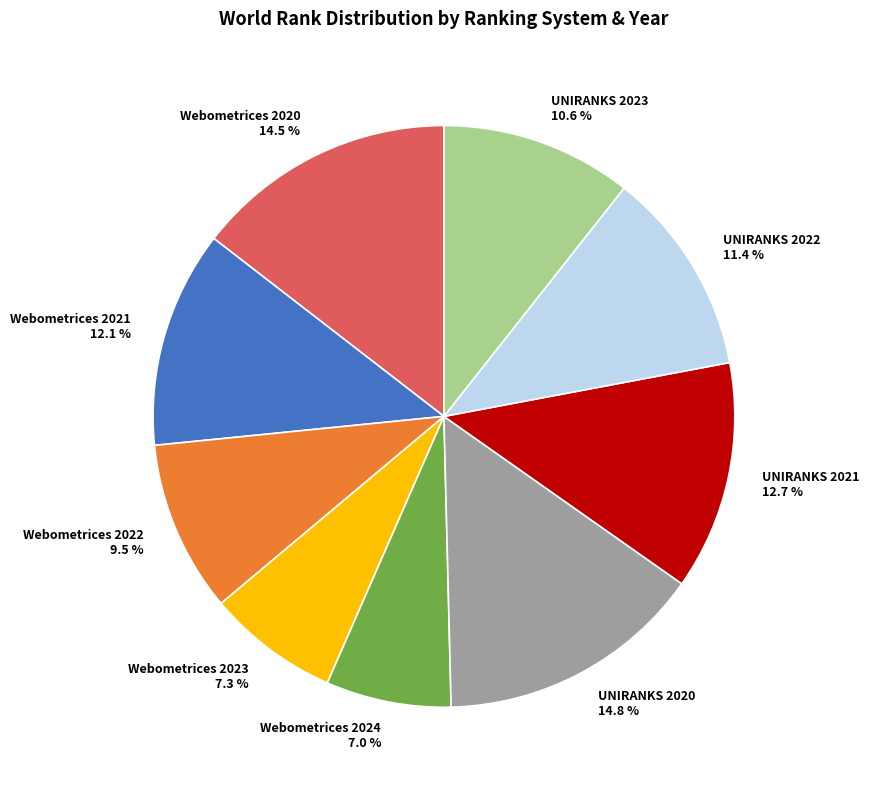

To the nearest percent, what portion does UNIRANKS 2023 represent?

11%